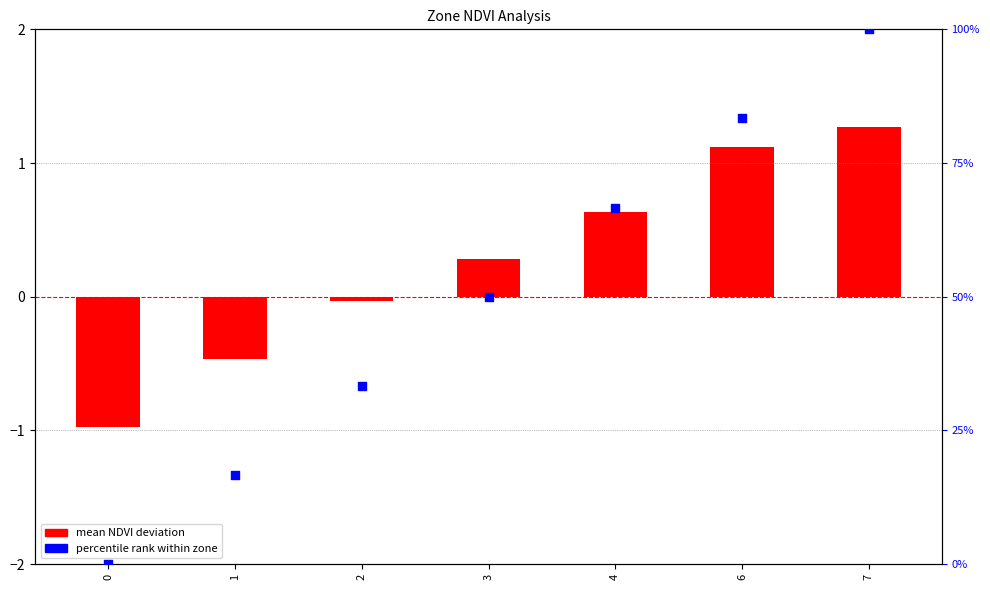

Which series contains the highest Y value?

percentile rank within zone